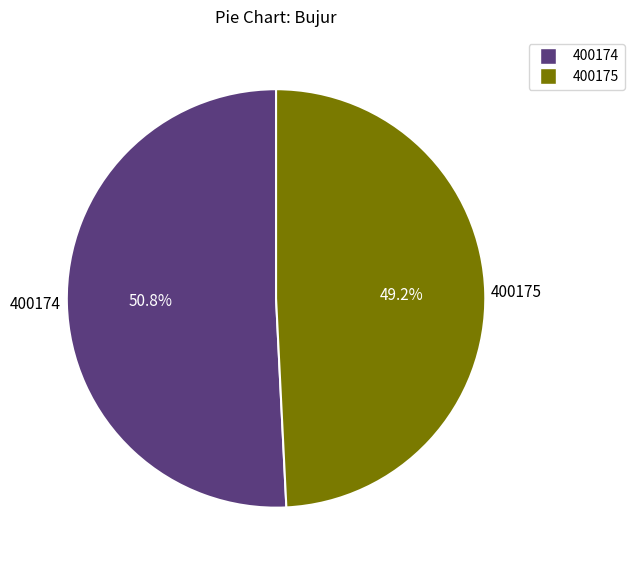

Is there a majority slice in this chart?

Yes